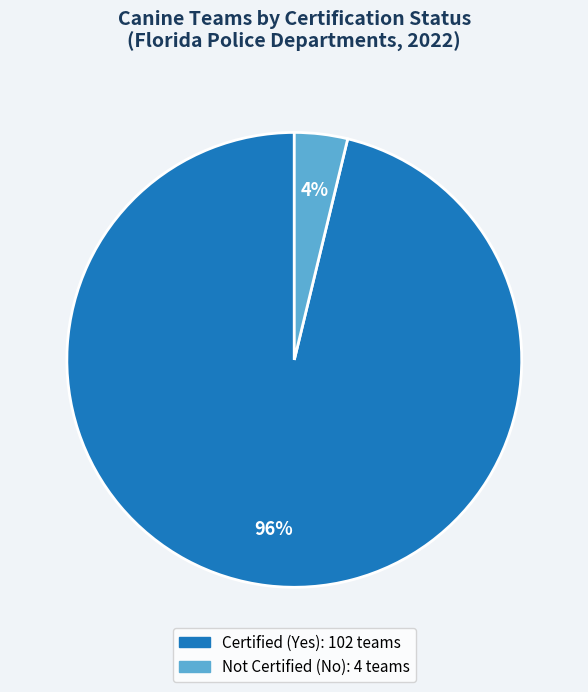

Which category has the biggest portion of the pie?

Certified